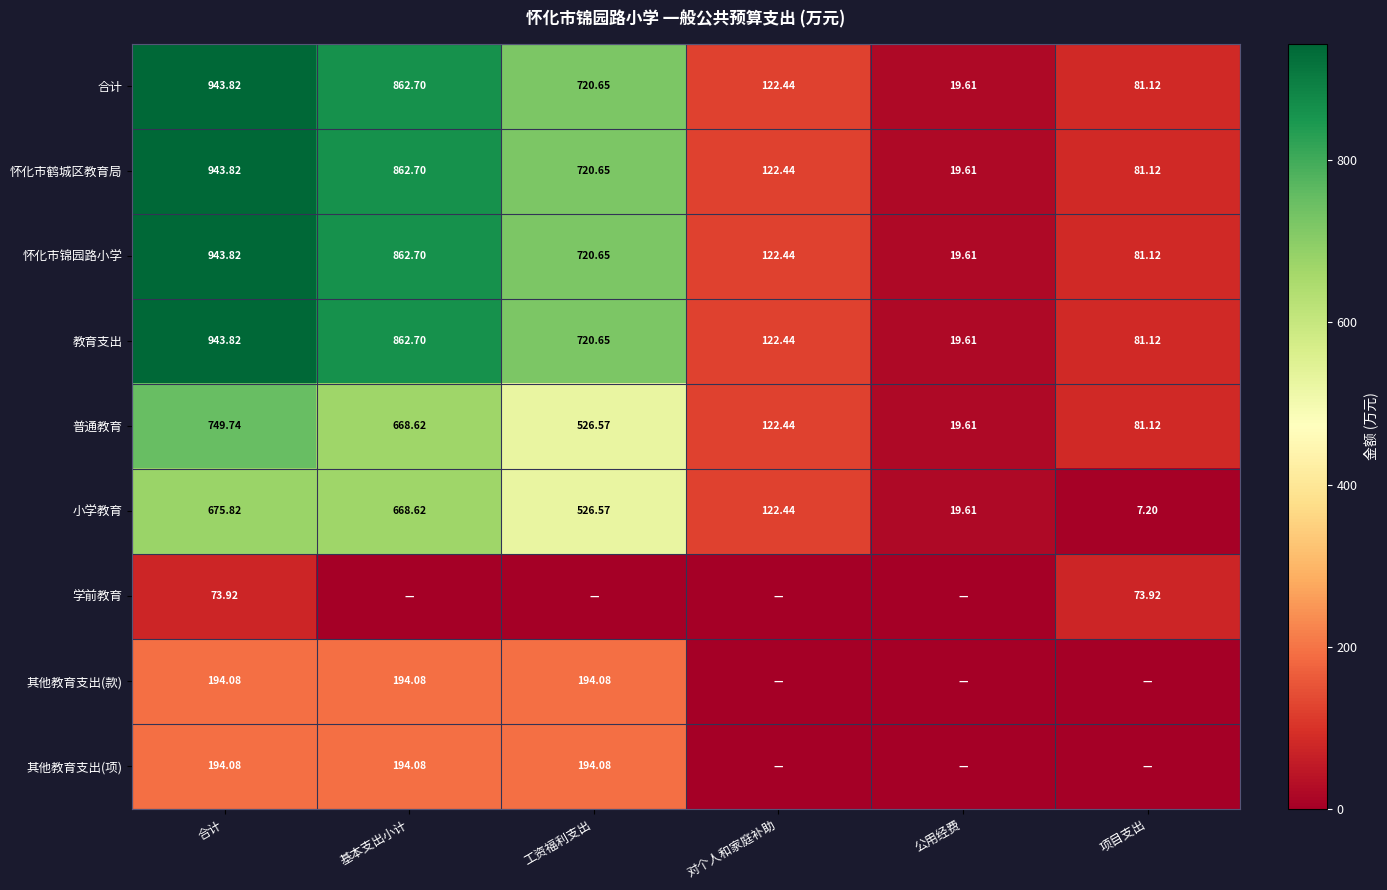

Between 对个人和家庭补助 and 公用经费, which is larger?

对个人和家庭补助